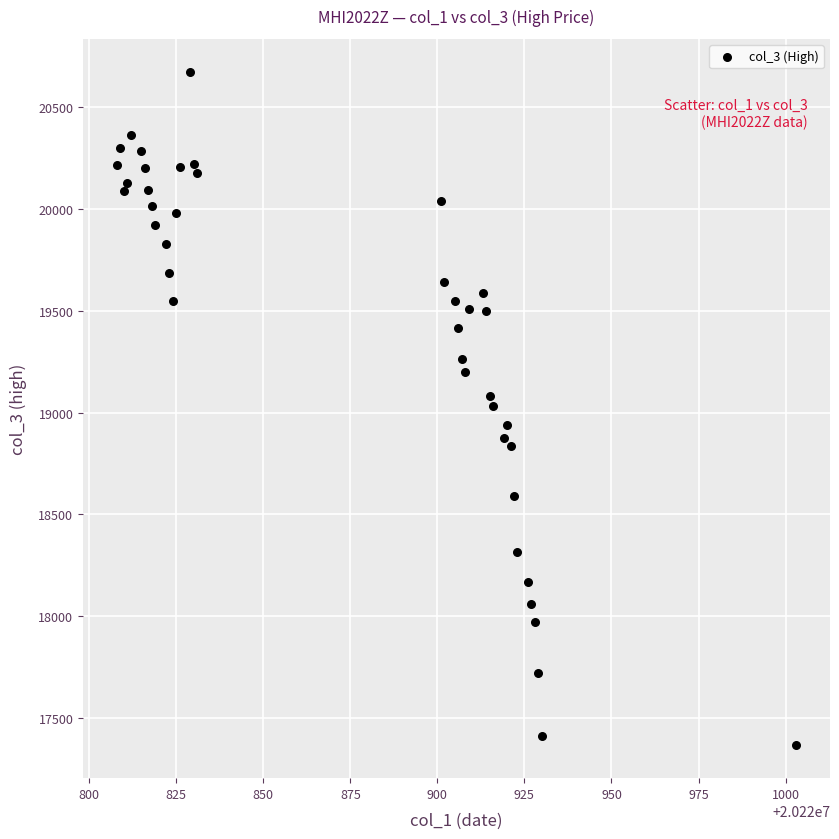

What is the range of X values (max minus min)?

195